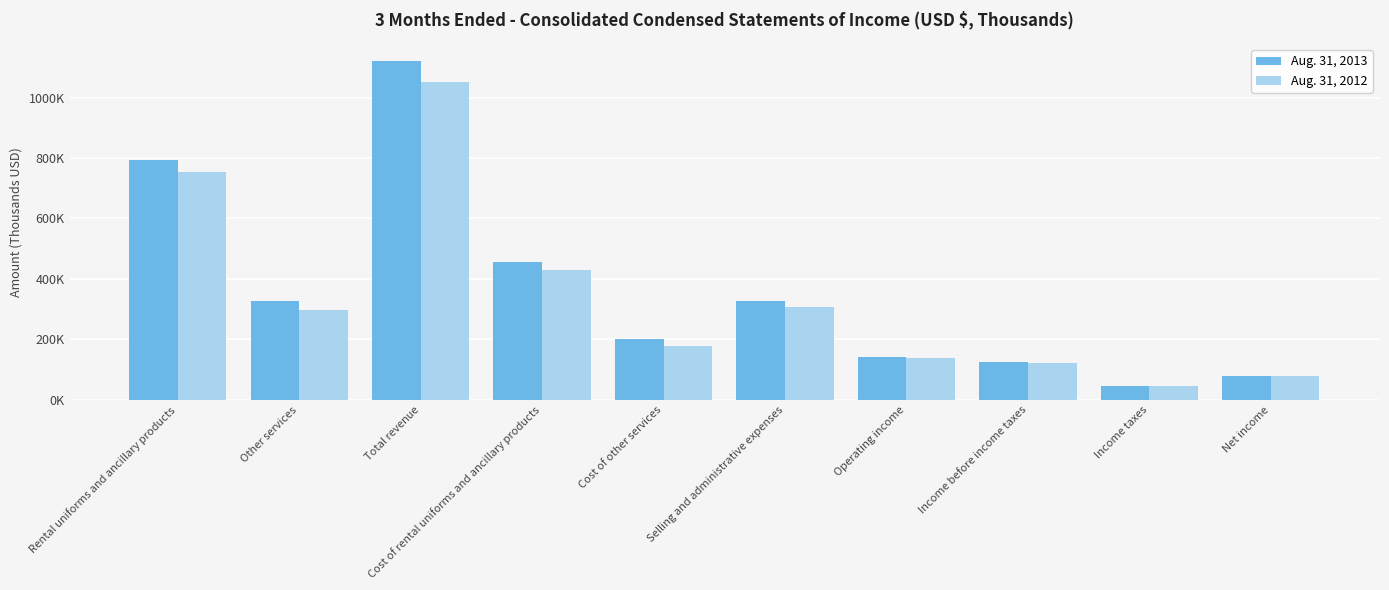

What is the difference between the maximum and minimum values in the Aug. 31, 2013 series?

1074482